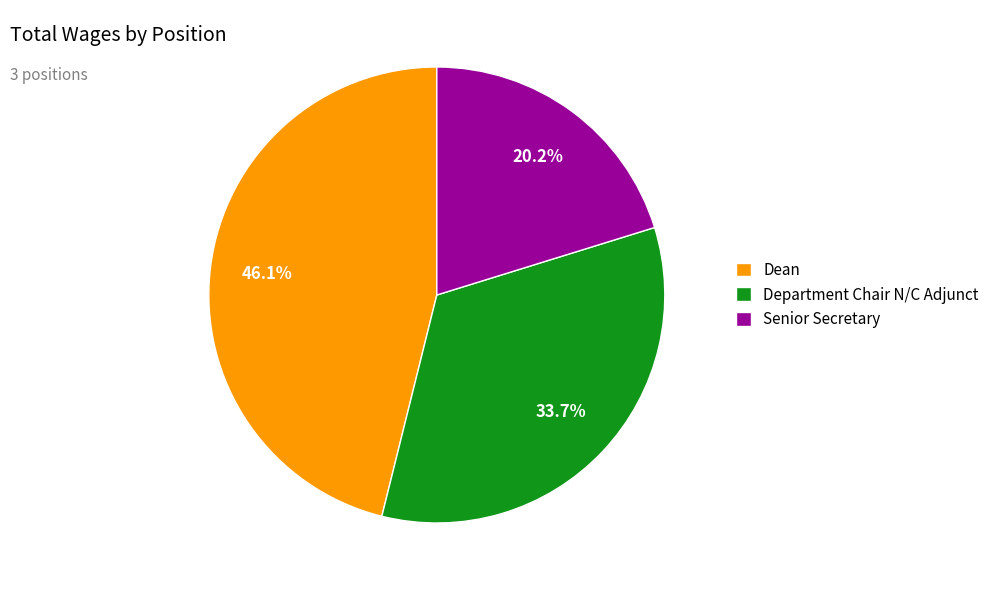

To the nearest percent, what portion does Department Chair N/C Adjunct represent?

34%